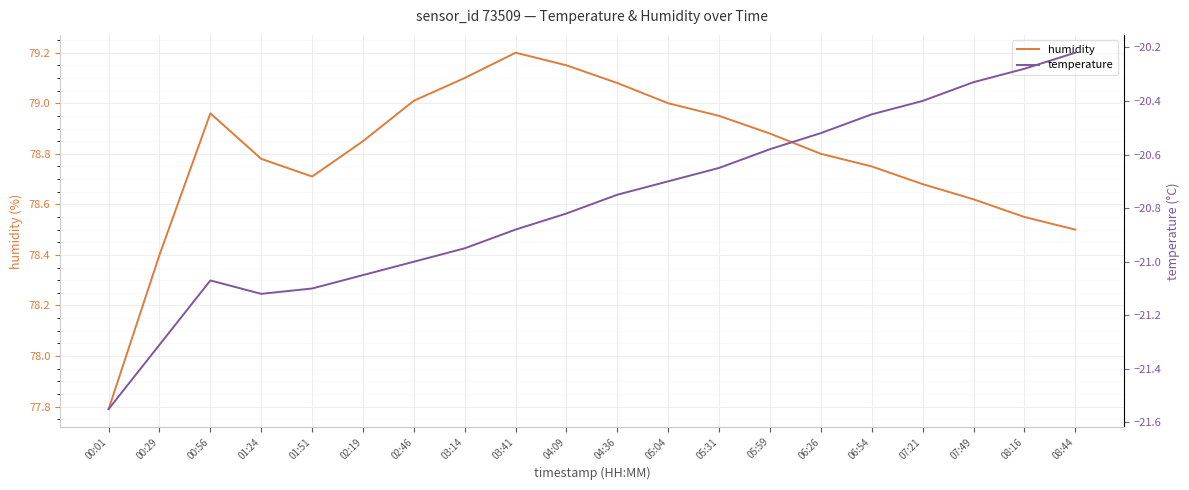

Reading left to right, transcribe all the data shown in this chart.

humidity: 77.8	78.4	79.0	78.8	78.7	78.8	79.0	79.1	79.2	79.2	79.1	79.0	79.0	78.9	78.8	78.8	78.7	78.6	78.5	78.5
temperature: -21.6	-21.3	-21.1	-21.1	-21.1	-21.1	-21.0	-20.9	-20.9	-20.8	-20.8	-20.7	-20.6	-20.6	-20.5	-20.4	-20.4	-20.3	-20.3	-20.2